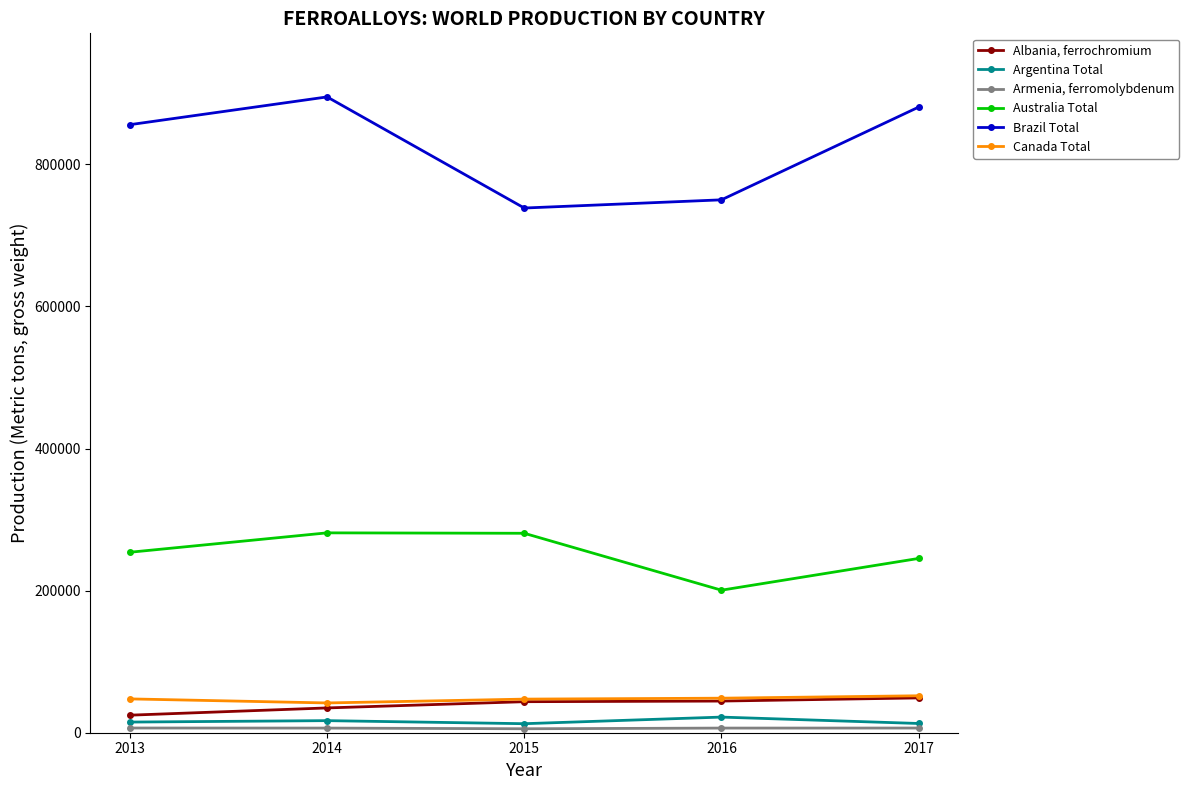

True or false: Brazil Total and Canada Total intersect in this chart.

False